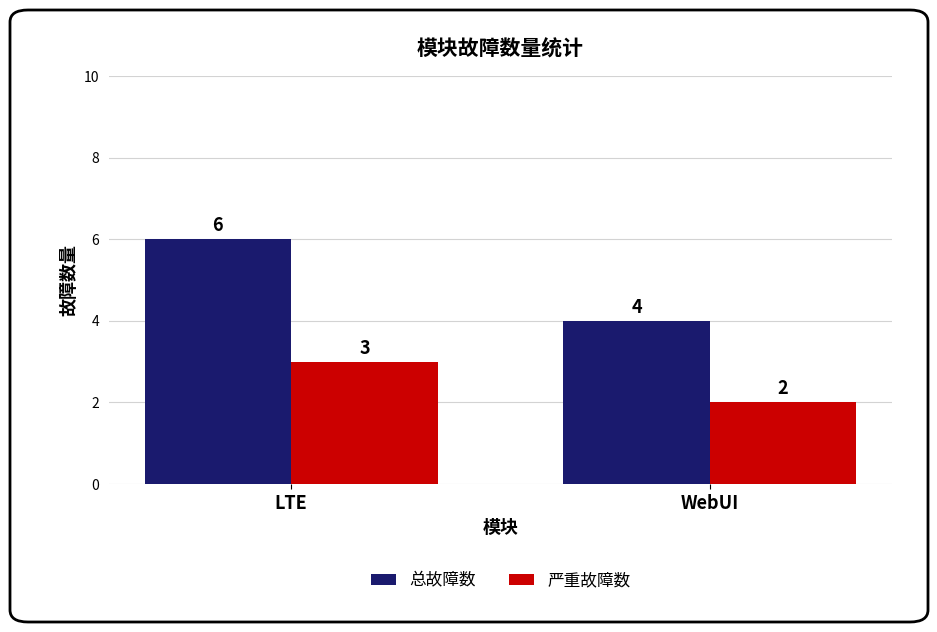

What is the value of the 总故障数 bar at the 2nd from the left?

4